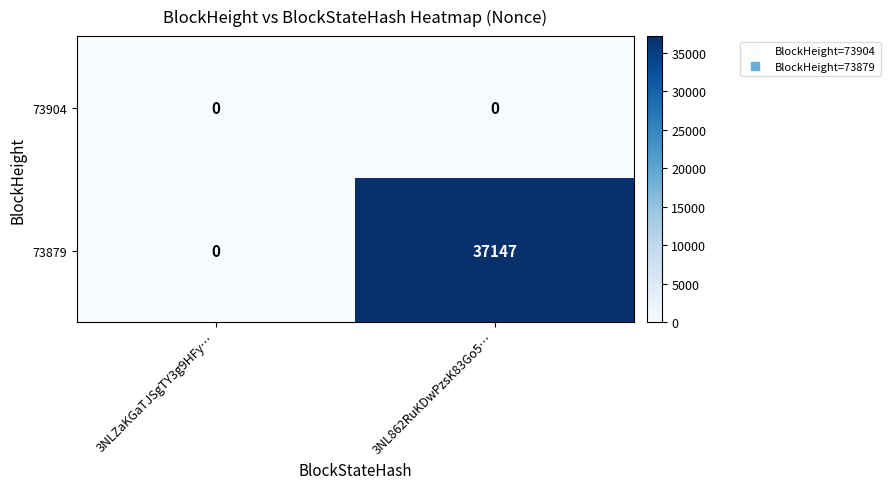

Is it true that 73879 equals 0 at 3NLZaKGaTJSgTY3g9HFy…?

True